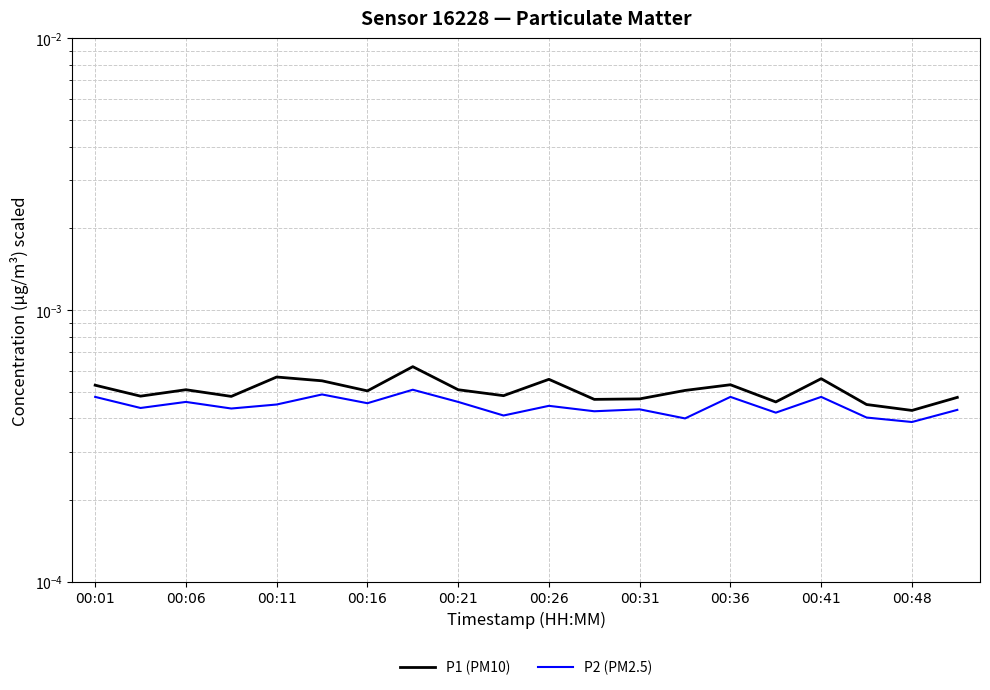

How many data points does each series have?

20